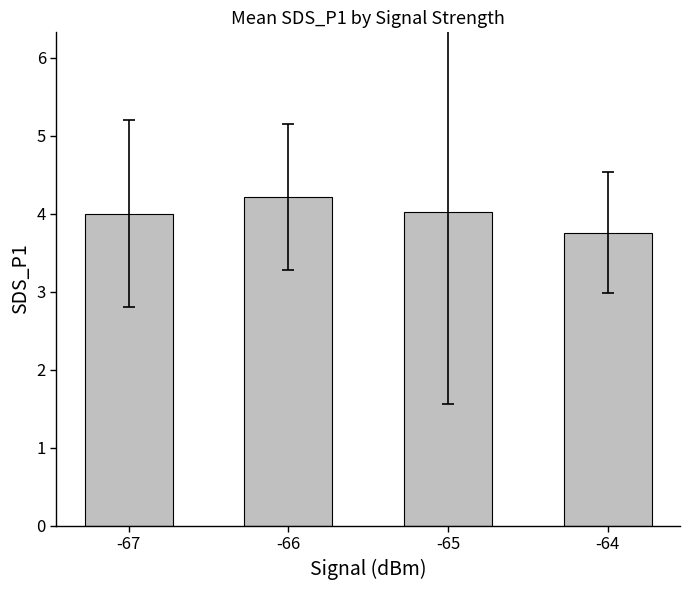

What value does the data have at -64?

3.8